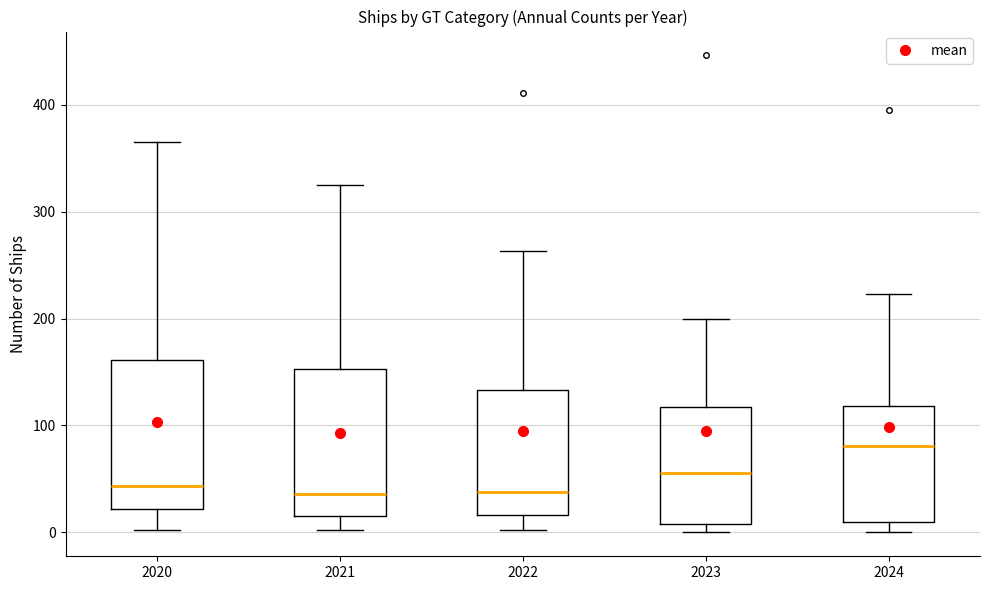

Where does the lower whisker of the box at x = 2022 end on the y-axis? The values are not printed on the chart, so give them approximately, as read against the axis.

0